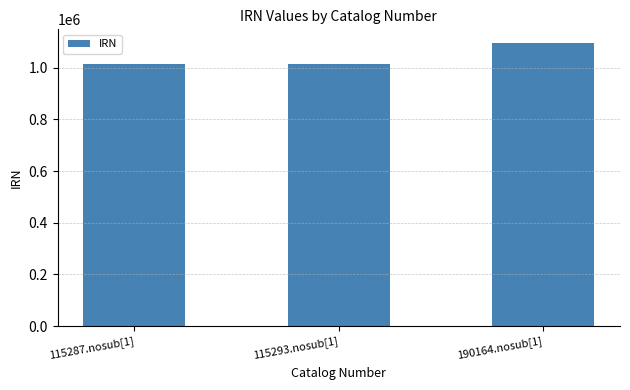

True or false: the data shows 1016096 at 115287.nosub[1].

True